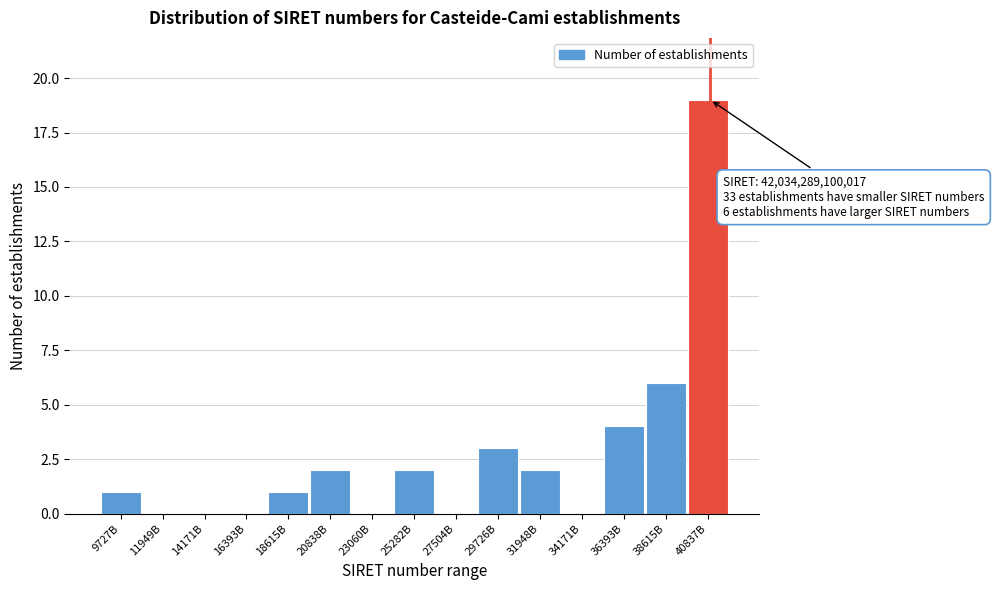

Reading left to right, what are all the values shown in this chart?

9727B=1	11949B=0	14171B=0	16393B=0	18615B=1	20838B=2	23060B=0	25282B=2	27504B=0	29726B=3	31948B=2	34171B=0	36393B=4	38615B=6	40837B=19